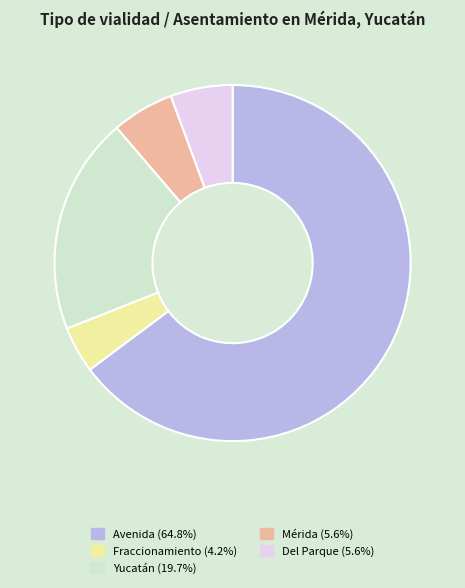

What is the majority slice?

Avenida